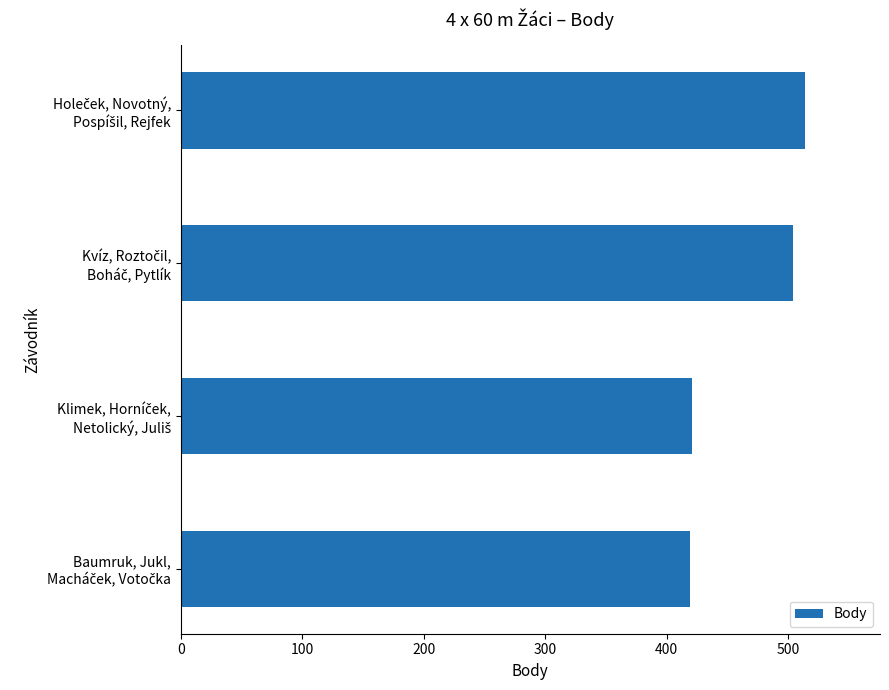

Are the bars horizontal?

Yes